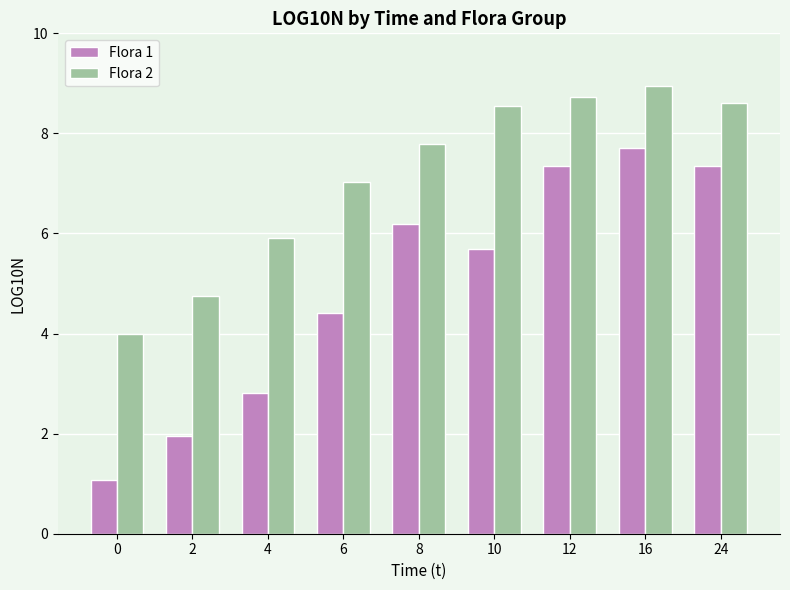

Which series has the largest range (max minus min)?

Flora 1